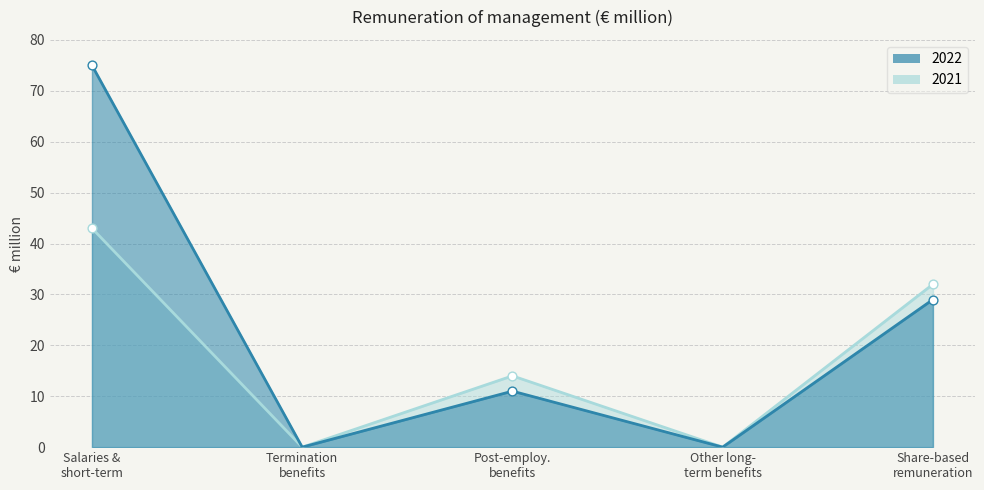

Is the value of 2022 at Salaries & short-term greater than the value of 2021 at Post-employ. benefits?

Yes